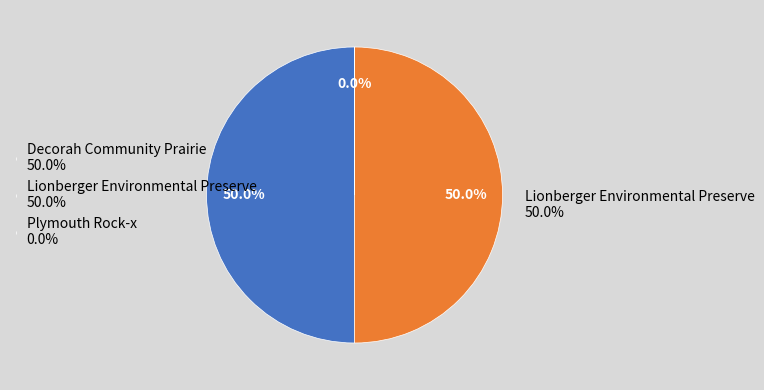

How many segments does this pie chart have?

3